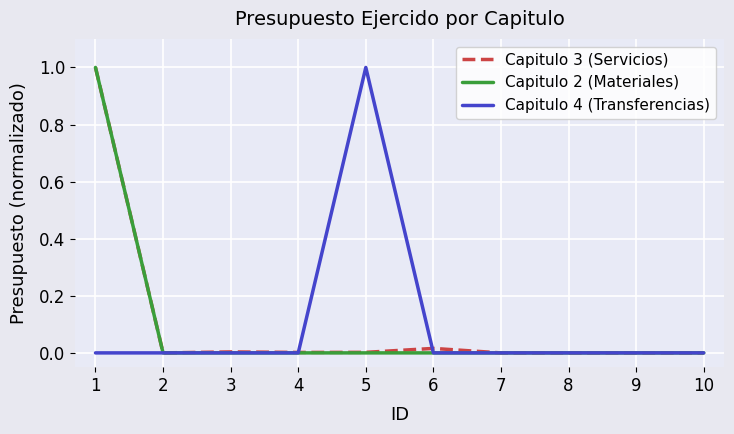

The Capitulo 2 (Materiales) series shows 0.4 at 9. True or false?

False